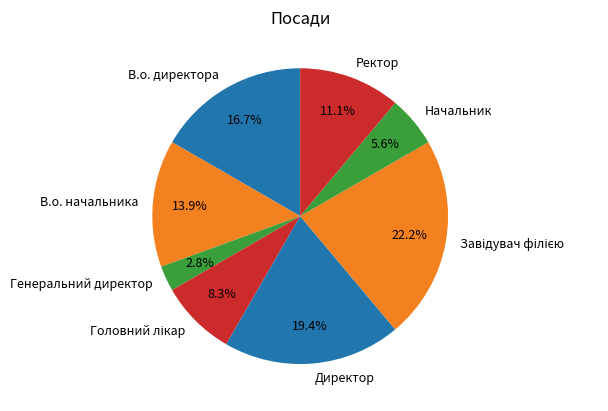

How many slices are in this pie chart?

8